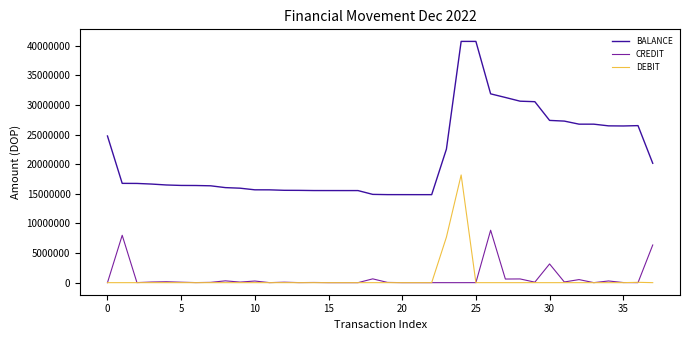

Rank the series by their maximum value, from highest to lowest.

BALANCE, DEBIT, CREDIT